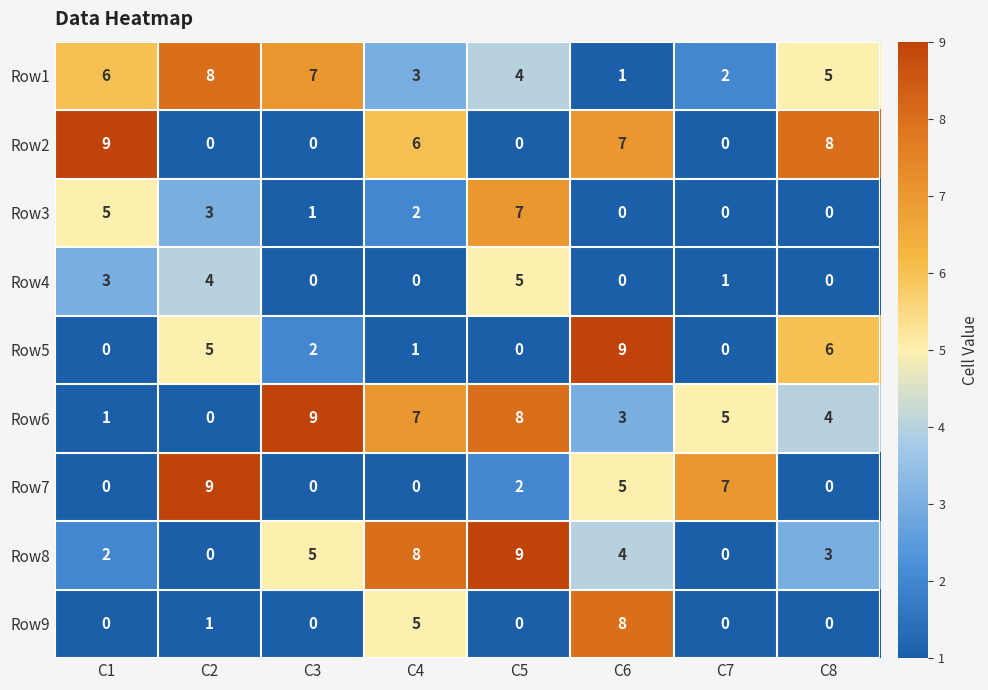

Which series has the largest total across all categories?

Row6